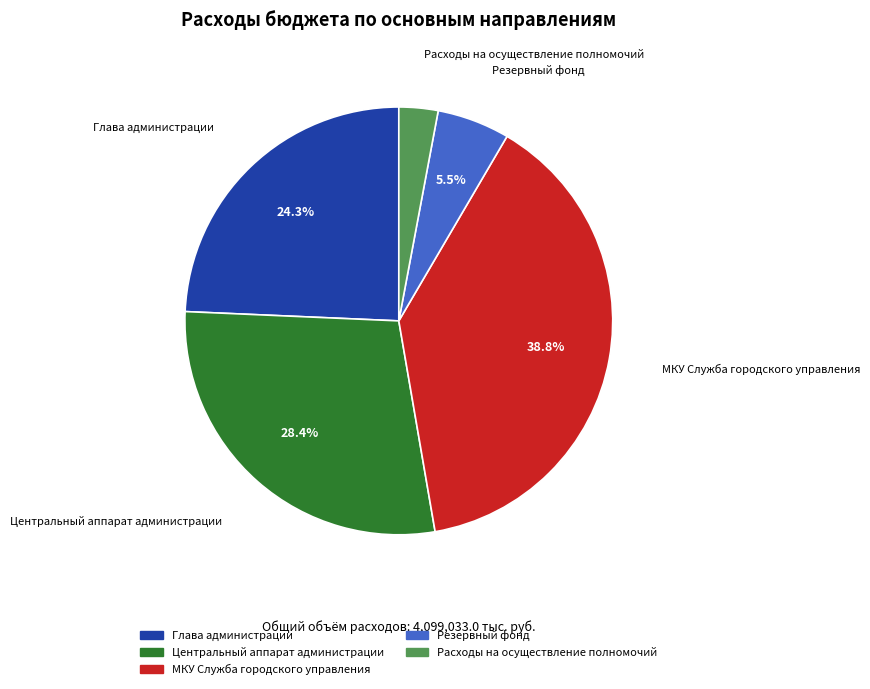

To the nearest percent, what is the difference between the largest and smallest slice percentages?

36%